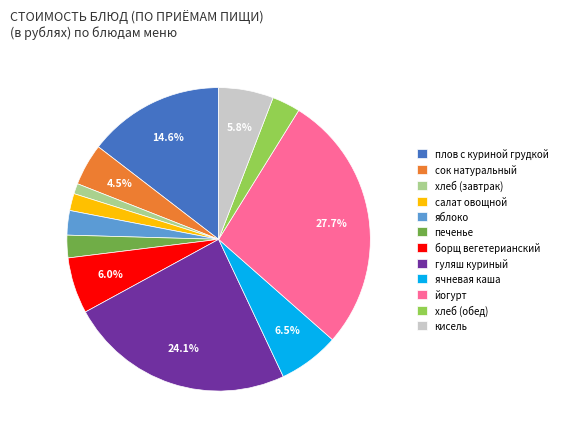

Is there a majority slice in this chart?

No